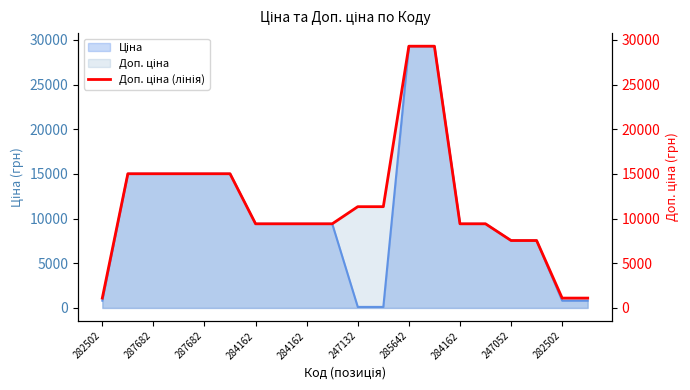

Is it true that the value at 15 is 9416.9?

True